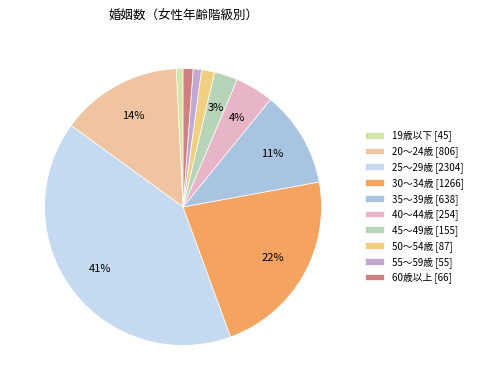

Does 35～39歳 account for over 50% of the chart?

No